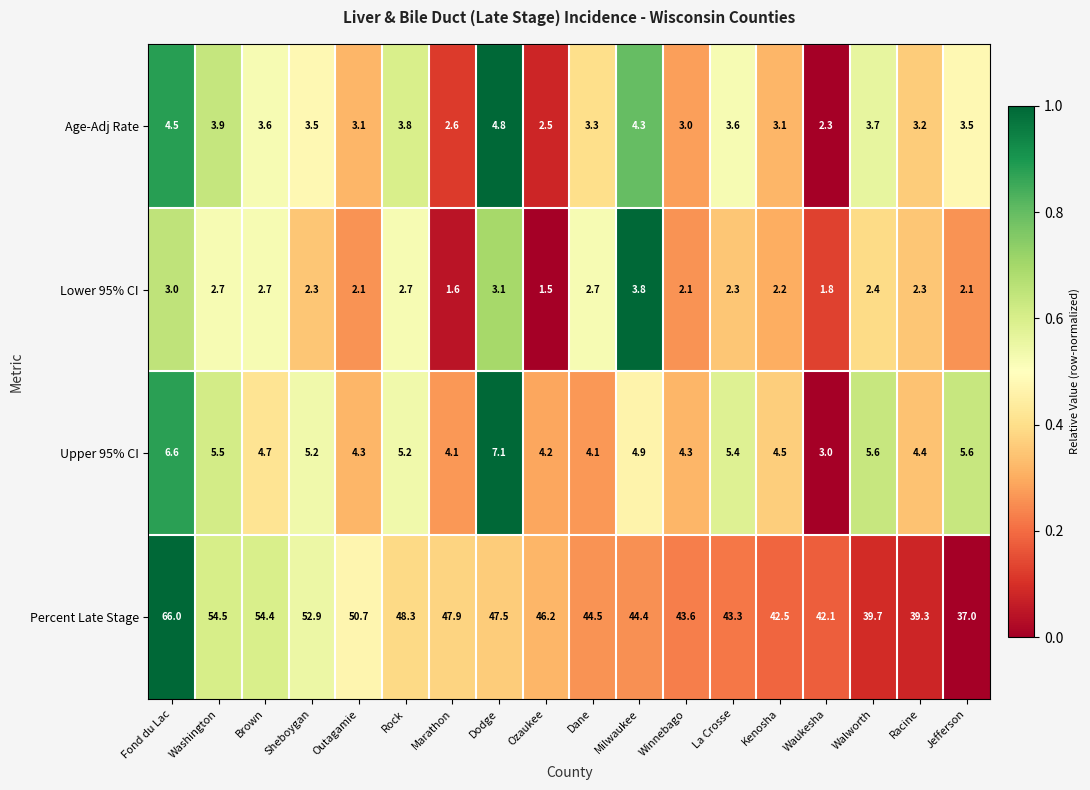

Which series has the largest total across all categories?

Percent Late Stage